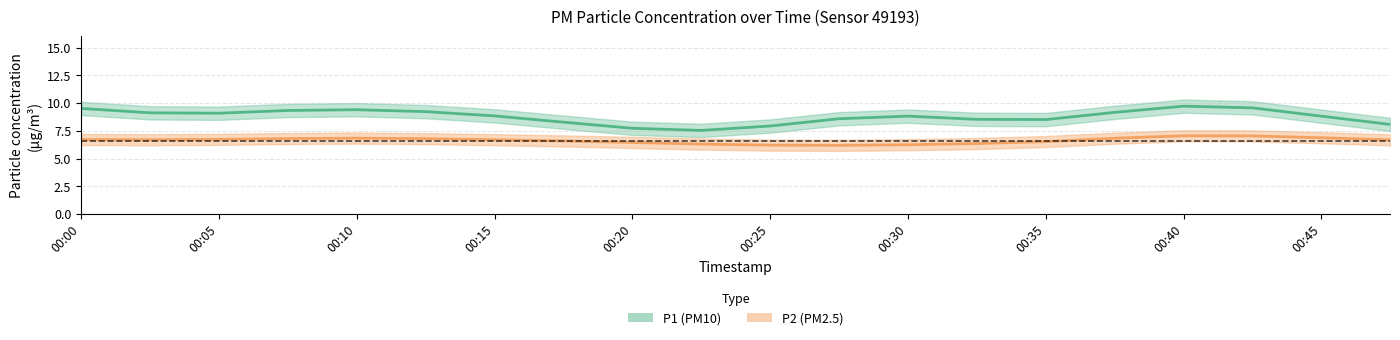

How many data points in P1 are above 9?

12